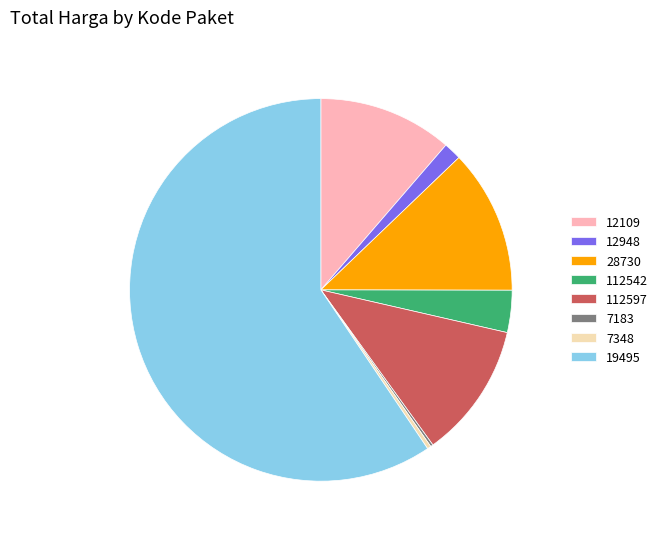

Approximately how many times larger is the value at 112542 compared to 28730?

0.3